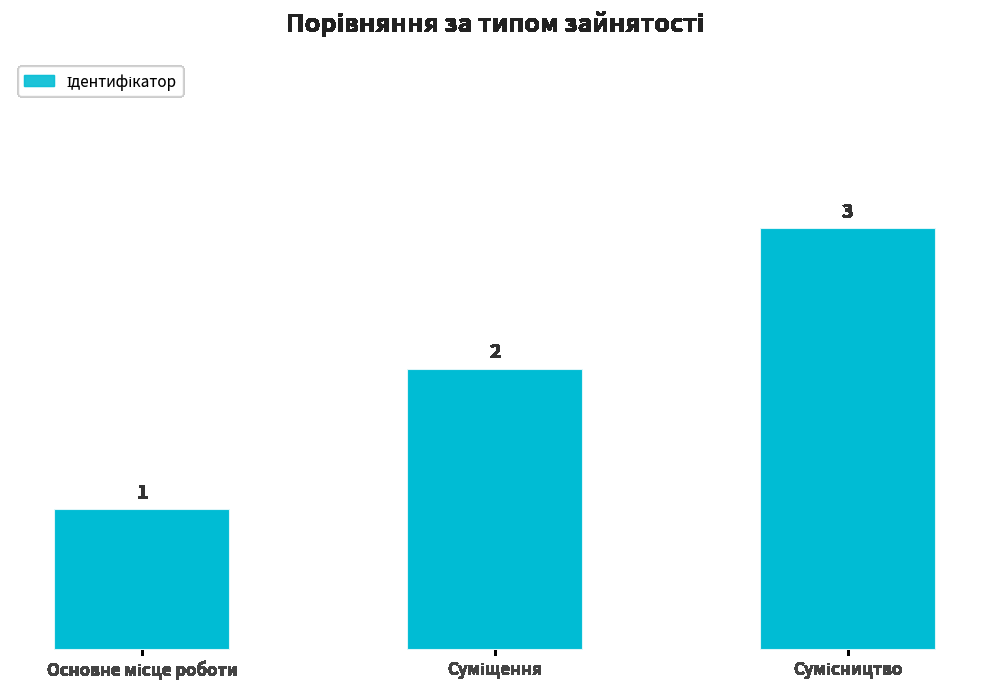

What is the value of the 3rd bar from the left?

3